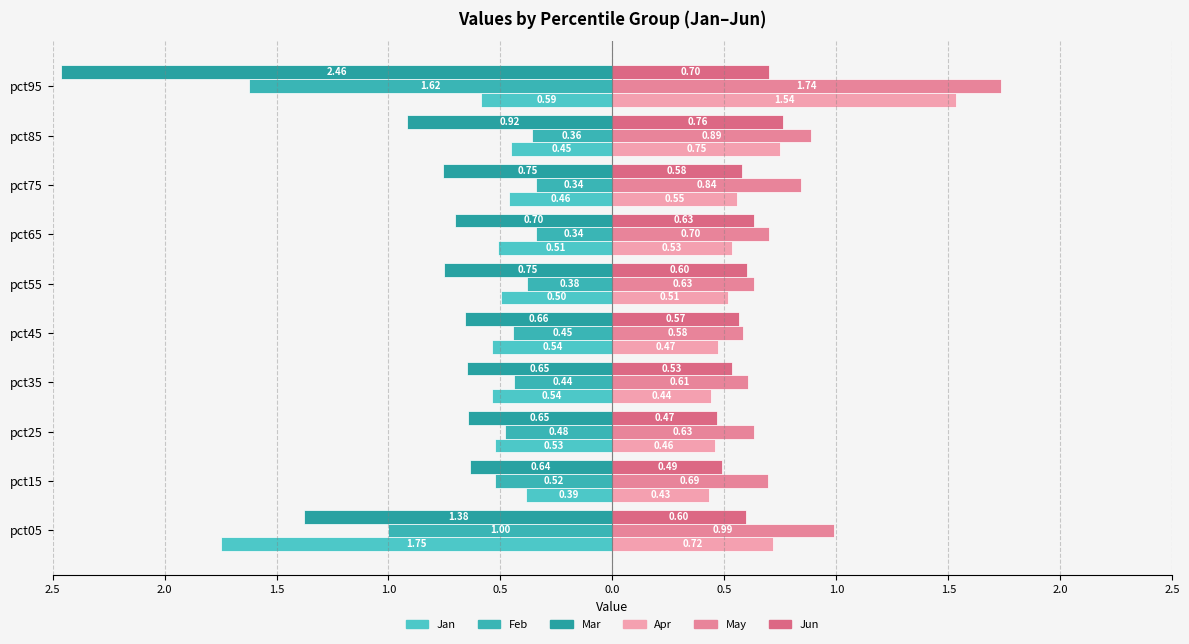

What are all the series names shown in the legend?

Jan, Feb, Mar, Apr, May, Jun